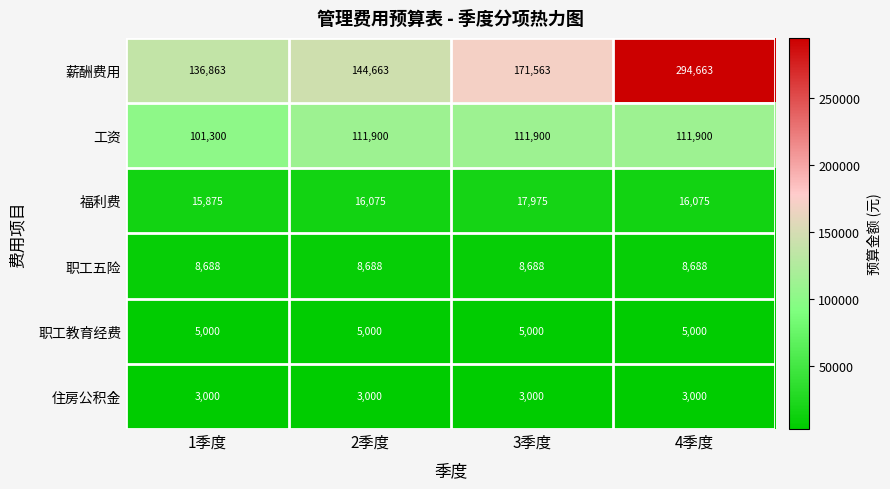

What is the smallest value displayed?

3000